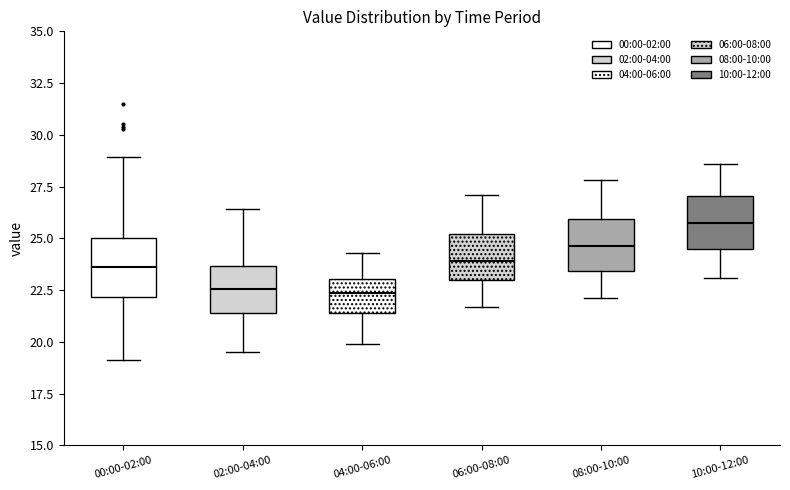

Where does the upper whisker of the box for 06:00-08:00 end on the y-axis? The values are not printed on the chart, so give them approximately, as read against the axis.

27.0